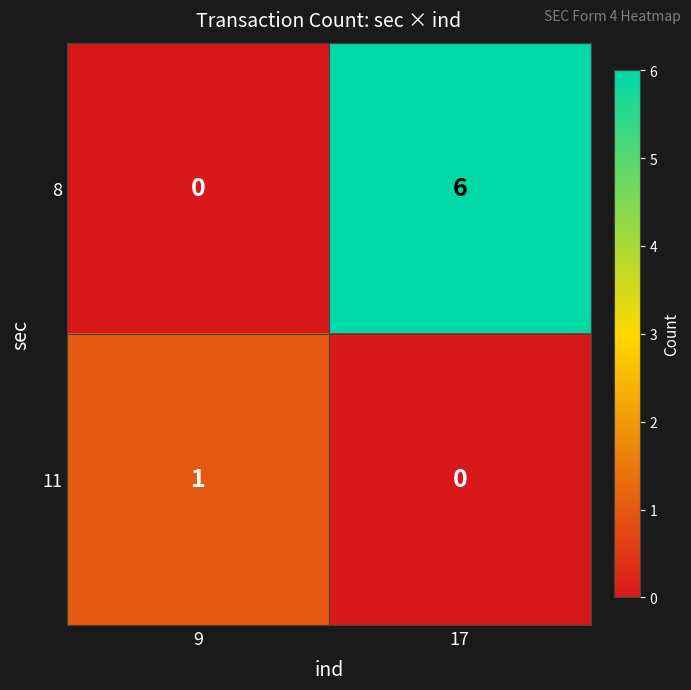

Reading right to left, extract all data points from this chart.

8: 6	0
11: 0	1